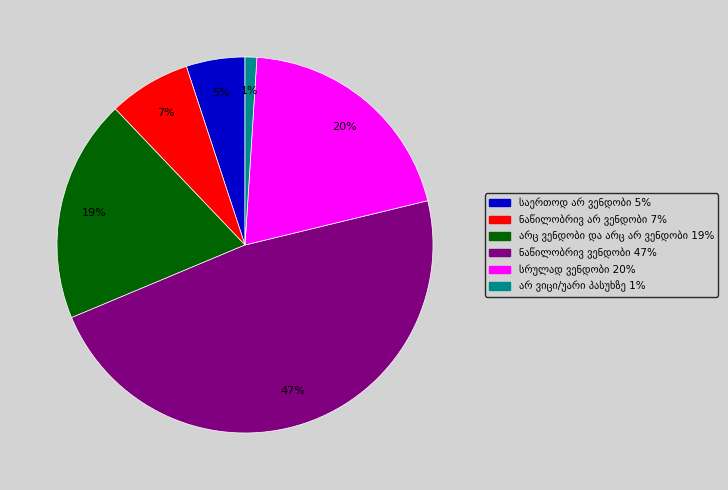

To the nearest percent, what is the average slice percentage?

17%